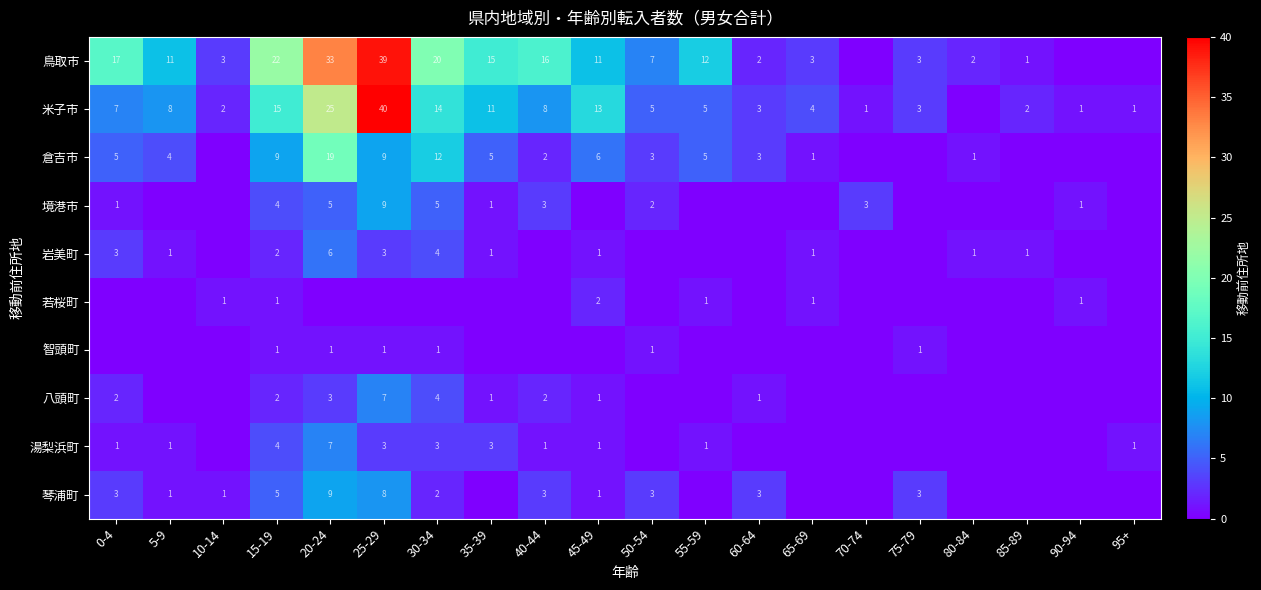

What is the difference between the 米子市 values at 20-24 and 85-89?

23